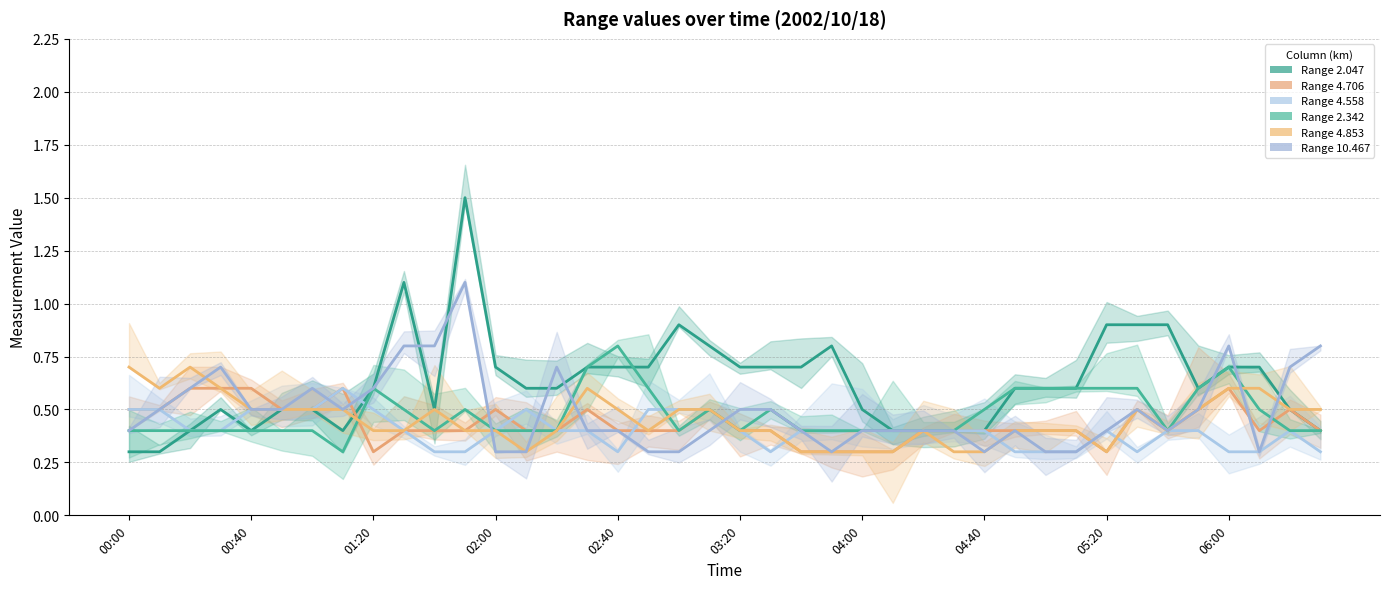

Which series changed the most between 2002/10/18 03:50 and 2002/10/18 05:30?

4.706